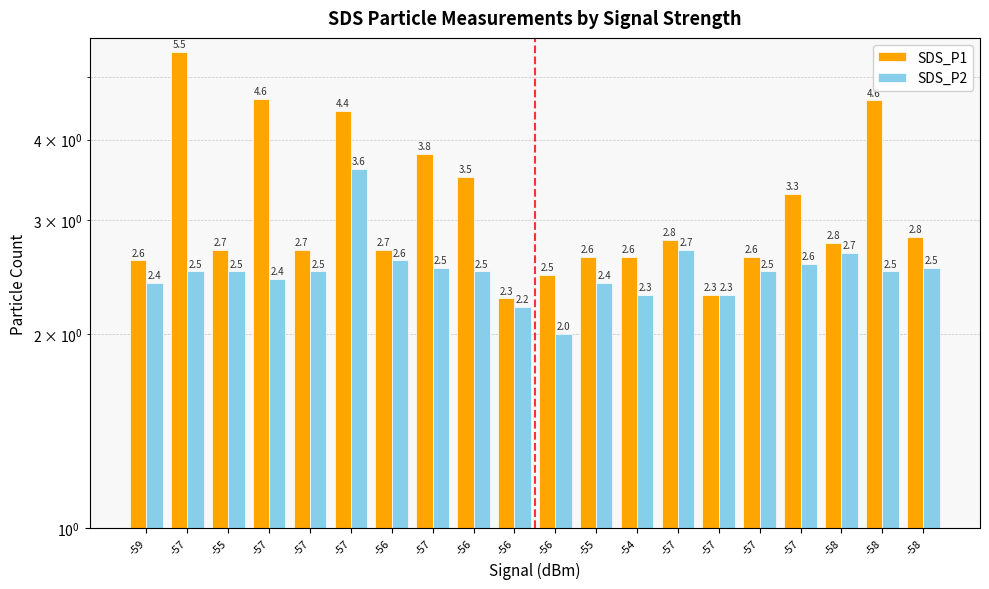

Which series changed the most between -57 and -56?

SDS_P1